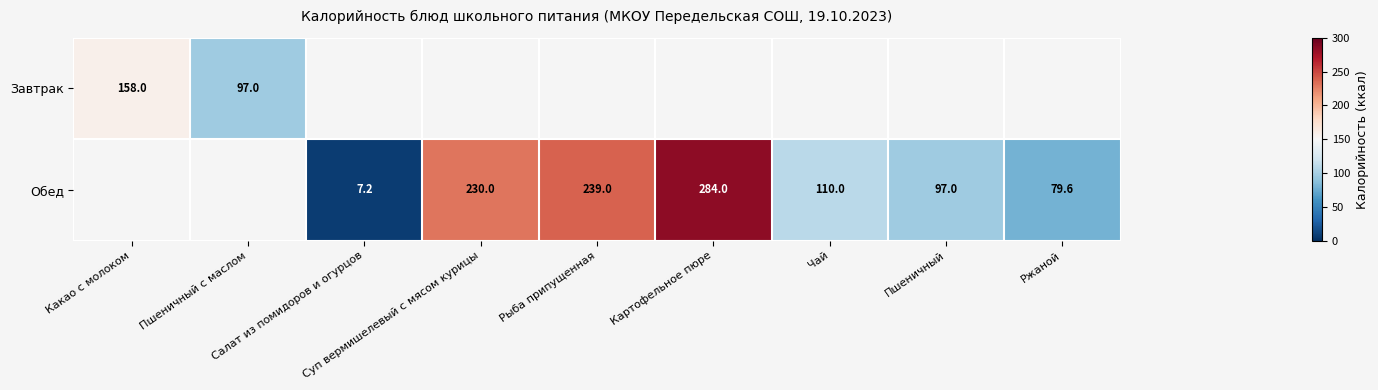

True or false: Завтрак has a value of 57.7 at Пшеничный с маслом.

False